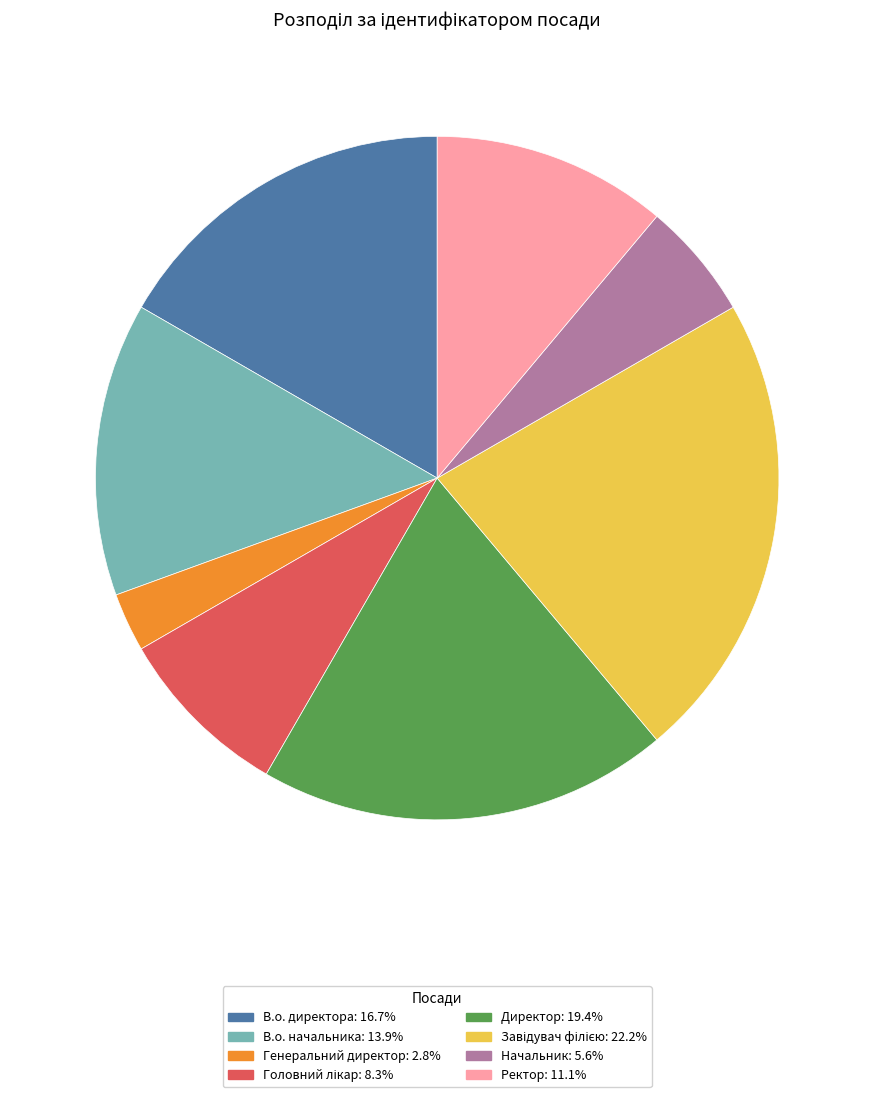

What is the smallest slice in the pie chart?

Генеральний директор